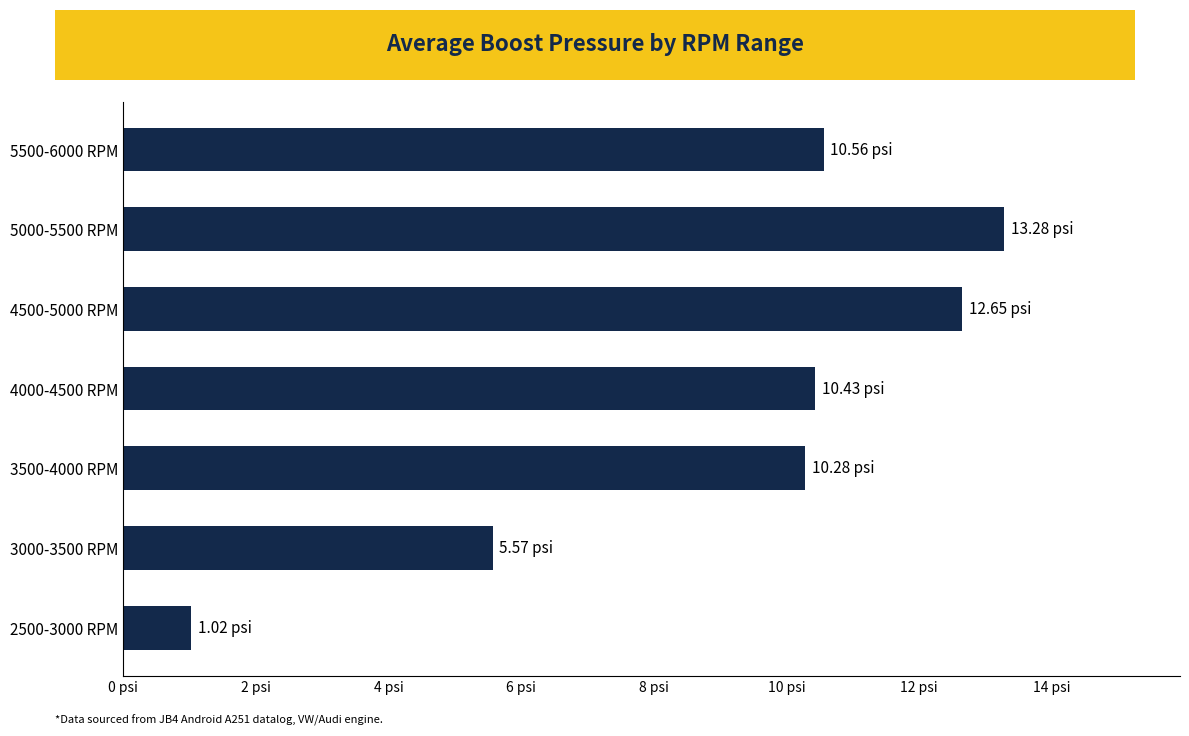

What is the difference between the second highest and minimum values?

11.6